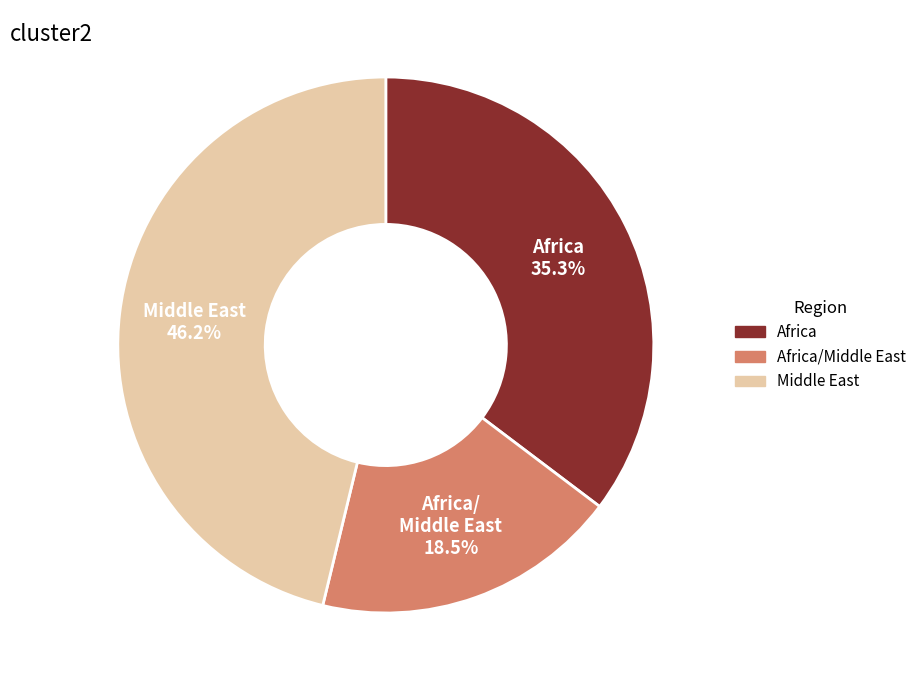

Rank the categories by value from highest to lowest.

Middle East, Africa, Africa/Middle East